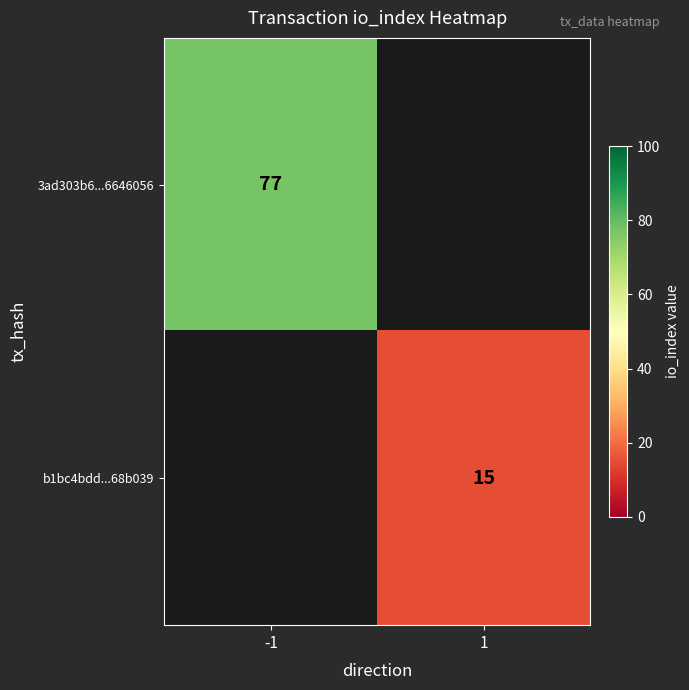

The b1bc4bdd...68b039 series shows 15 at 1. True or false?

True